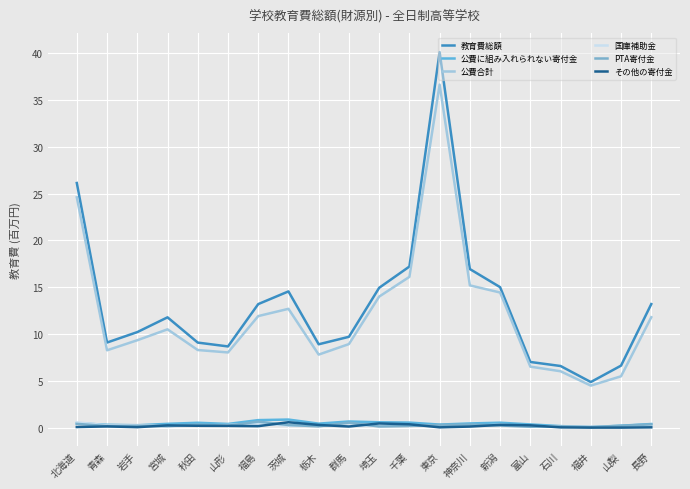

Rank the series at 宮城 from highest to lowest value.

教育費総額, 公費合計, 公費に組み入れられない寄付金, その他の寄付金, PTA寄付金, 国庫補助金